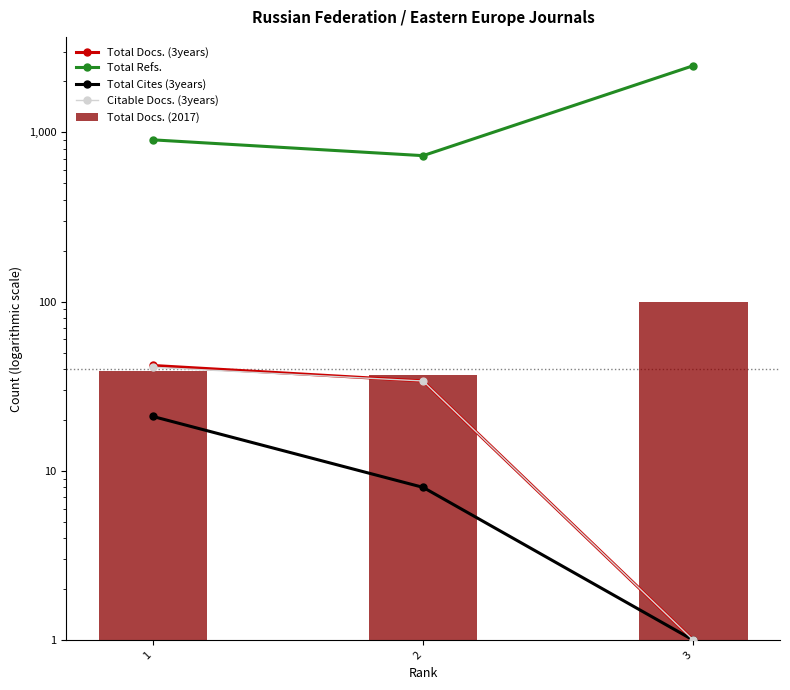

Reading right to left, extract all data points from this chart.

Total Docs. (3years): 1	34	42
Total Refs.: 2481	729	904
Total Cites (3years): 1	8	21
Citable Docs. (3years): 1	34	41
Total Docs. (2017): 100	37	39